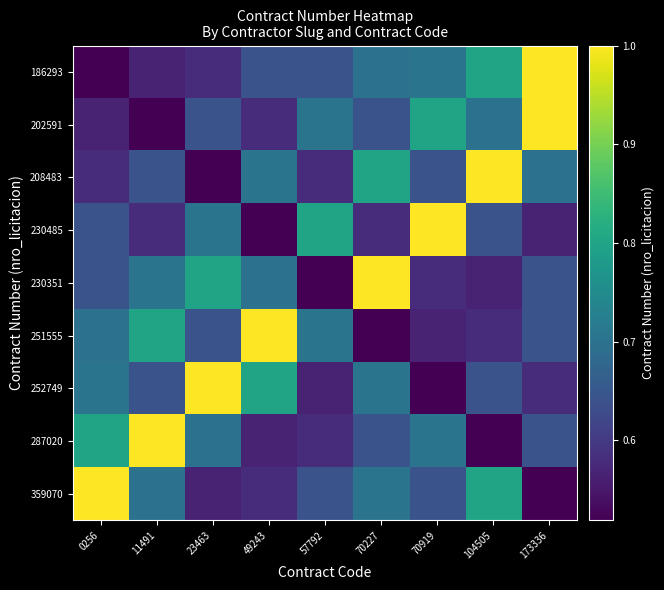

What is the smallest value displayed?

0.5